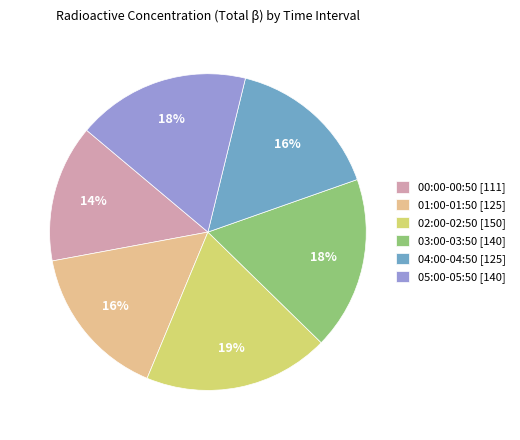

Count the number of slices in the pie.

6